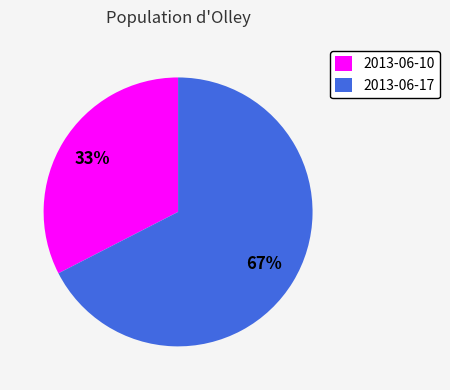

What percentage is the 2013-06-17 slice, to the nearest percent?

67%